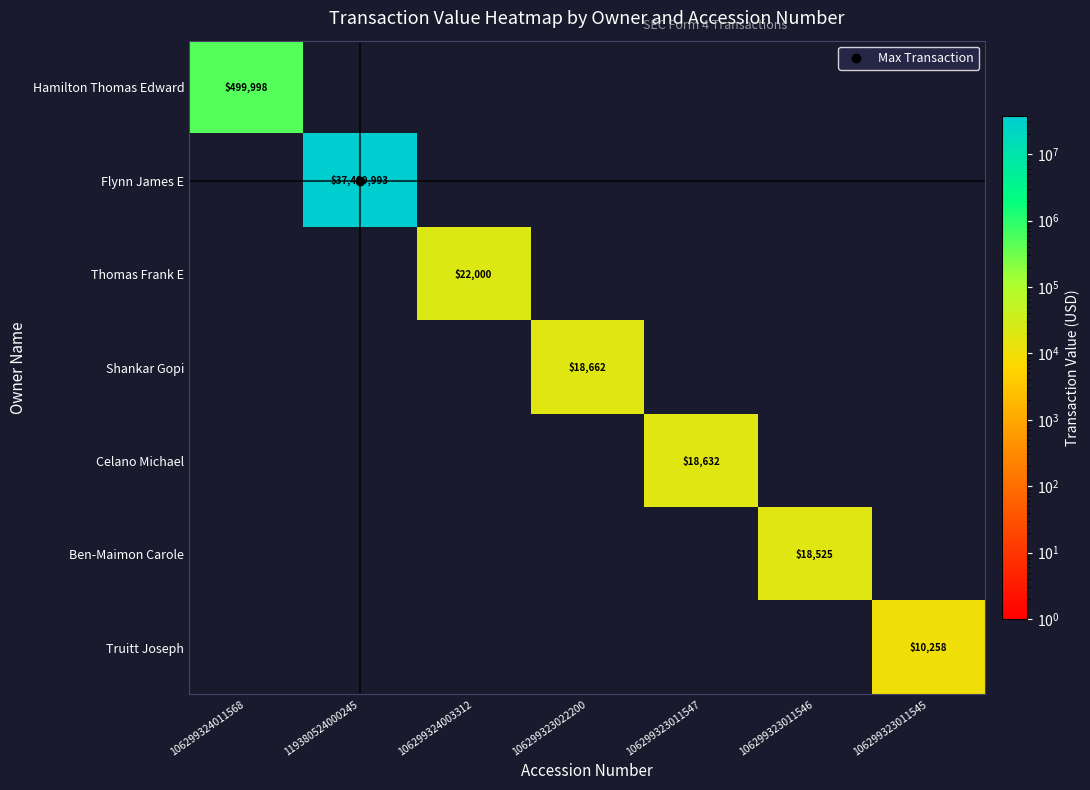

At which label is Hamilton Thomas Edward closest to 249999?

106299324011568